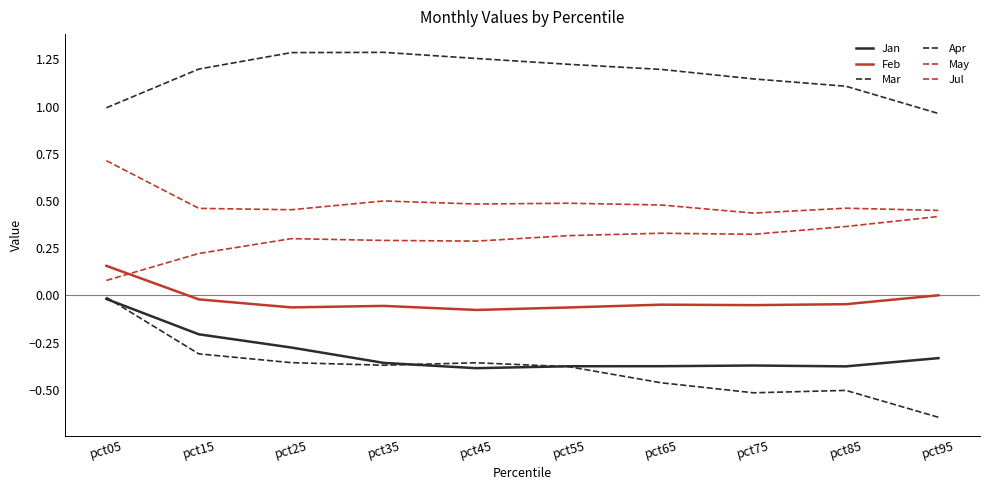

Is it true that Apr equals 1.2 at pct55?

True